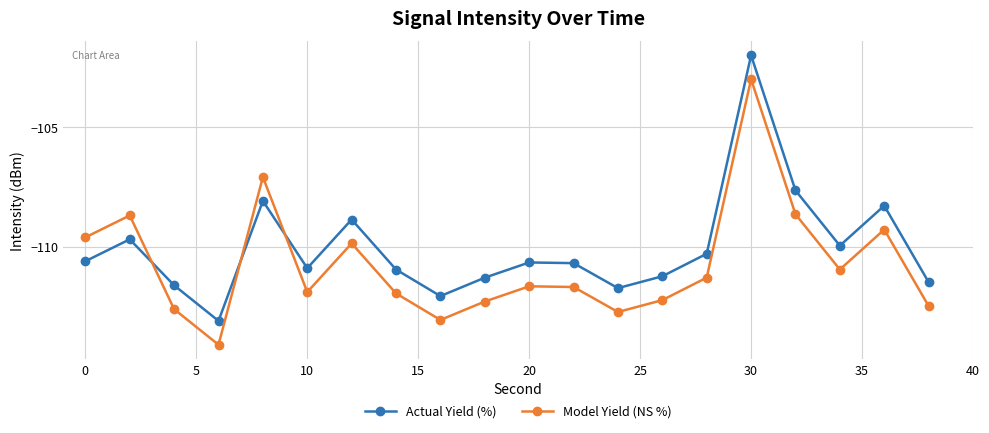

What is the average value of the Actual Yield (%) series?

-110.1